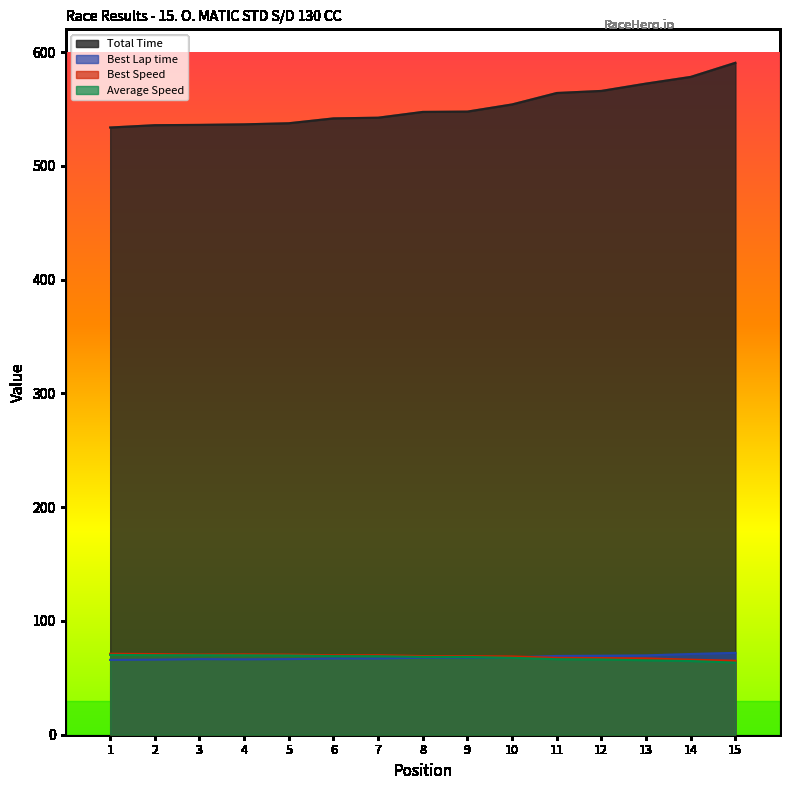

What are all the series names shown in the legend?

Total Time, Best Lap time, Best Speed, Average Speed